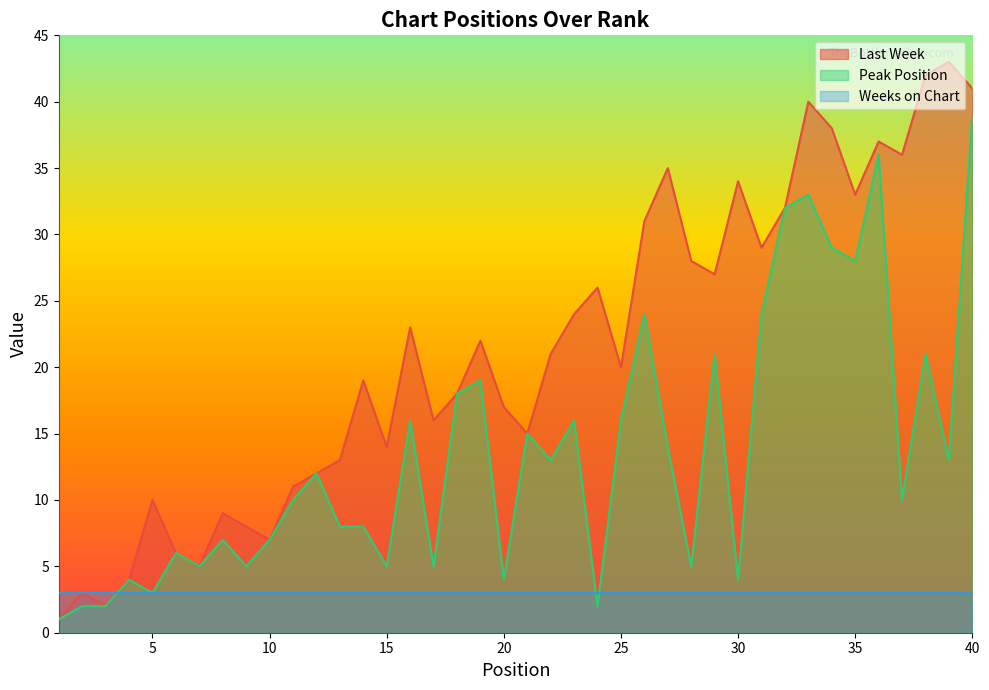

True or false: Peak Position has more than 2 interior local peaks.

True